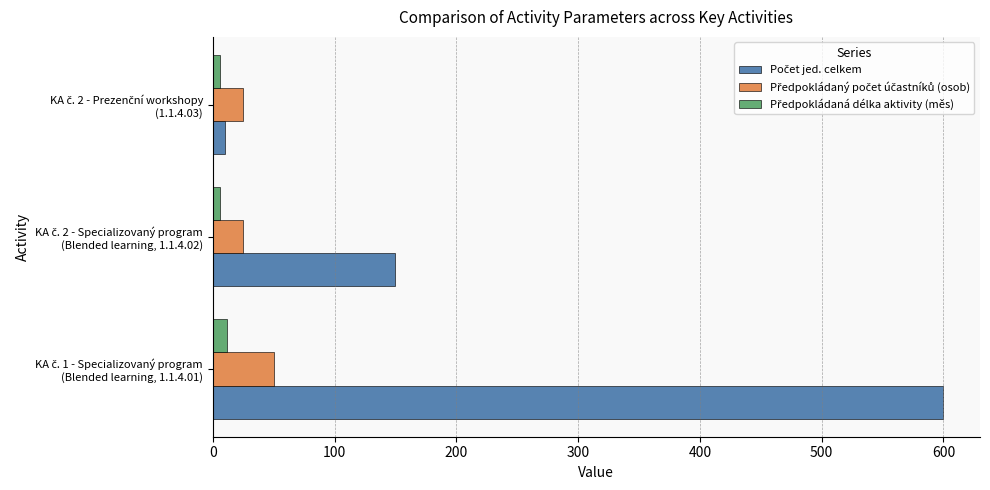

What is the maximum value shown in the chart?

600